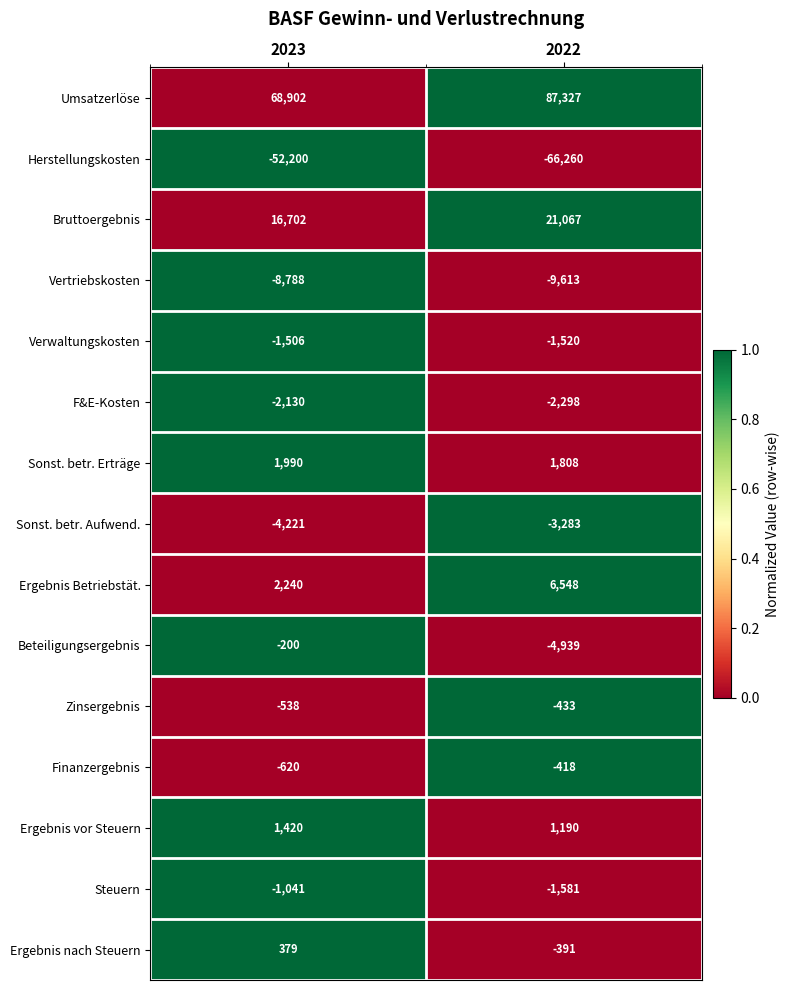

What is the difference between the Herstellungskosten values at 2022 and 2023?

14060